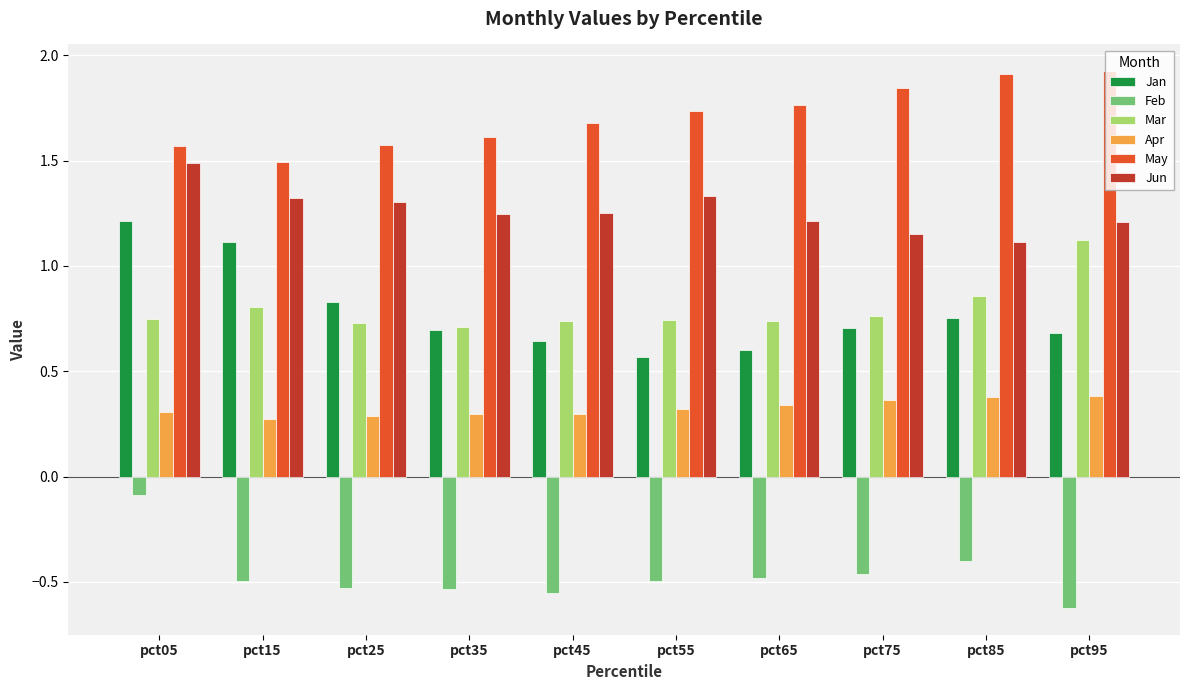

What is the sum of all Jan values?

7.8